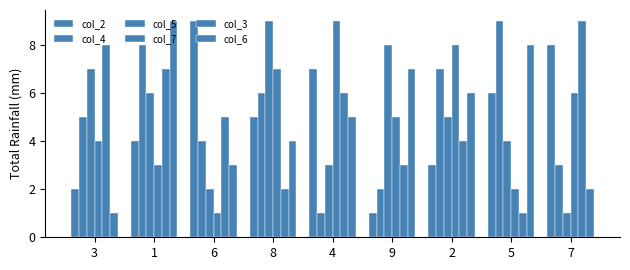

Does the chart contain stacked bars?

No